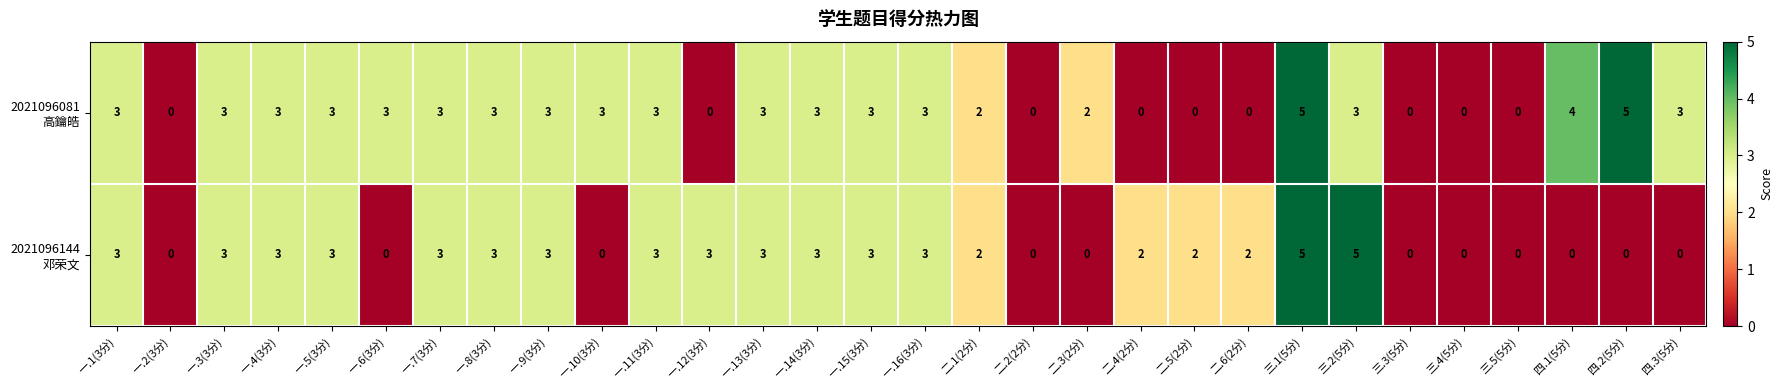

What is the maximum value shown in the chart?

5